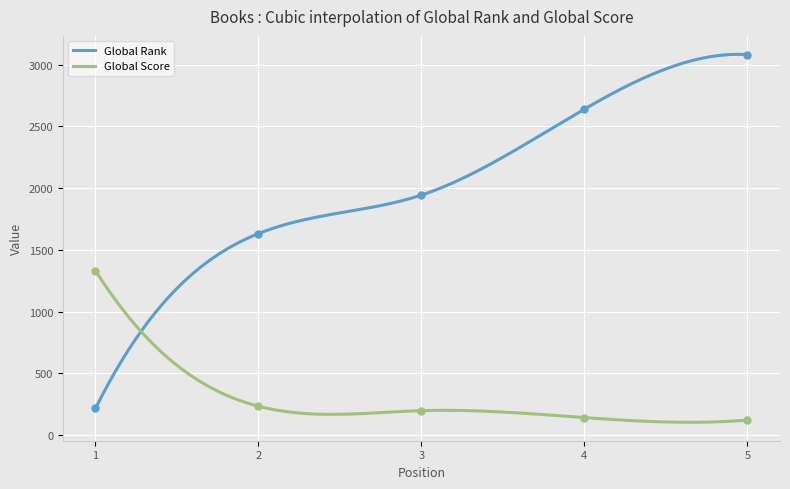

Is the value of Global Rank at 1 greater than the value of Global Score at 1?

No